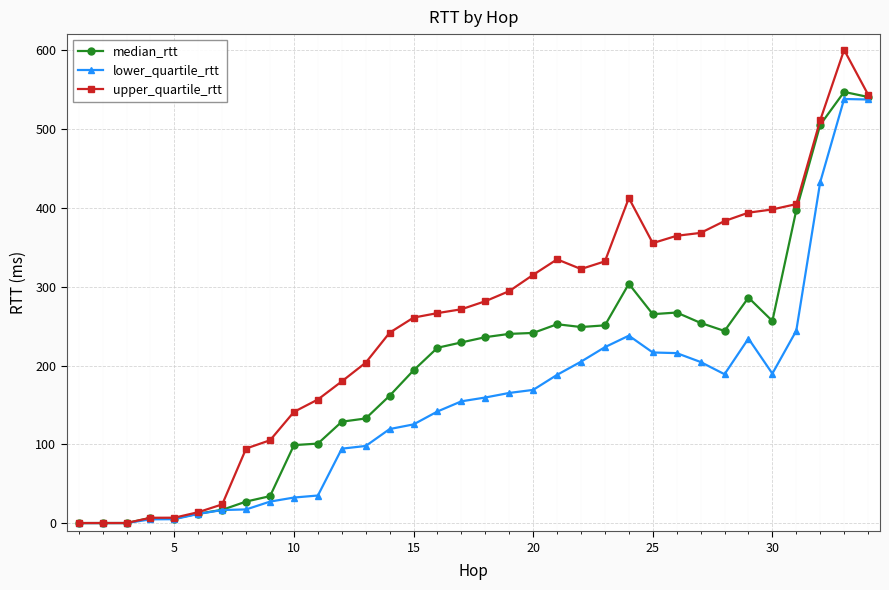

Rank the series by their average value, from highest to lowest.

upper_quartile_rtt, median_rtt, lower_quartile_rtt